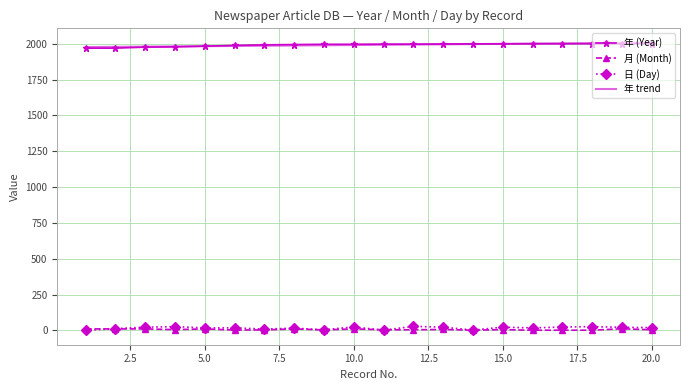

True or false: 月 (Month) has more than 2 interior local peaks.

True